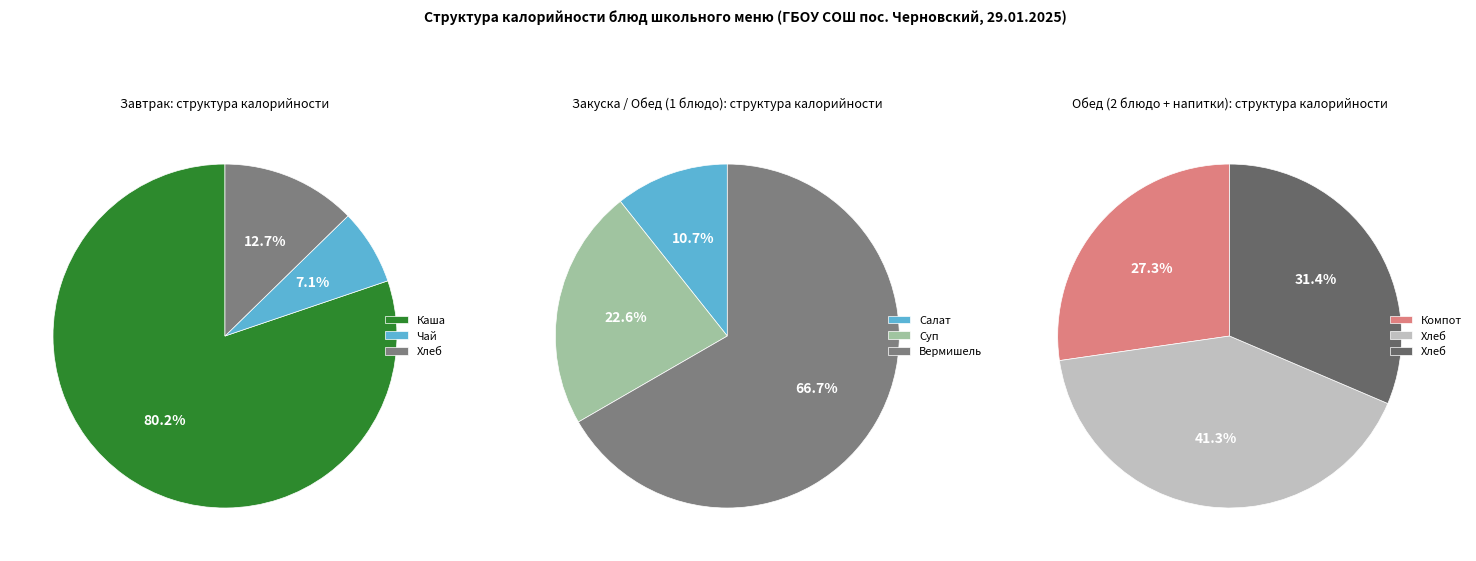

How many segments does this pie chart have?

9